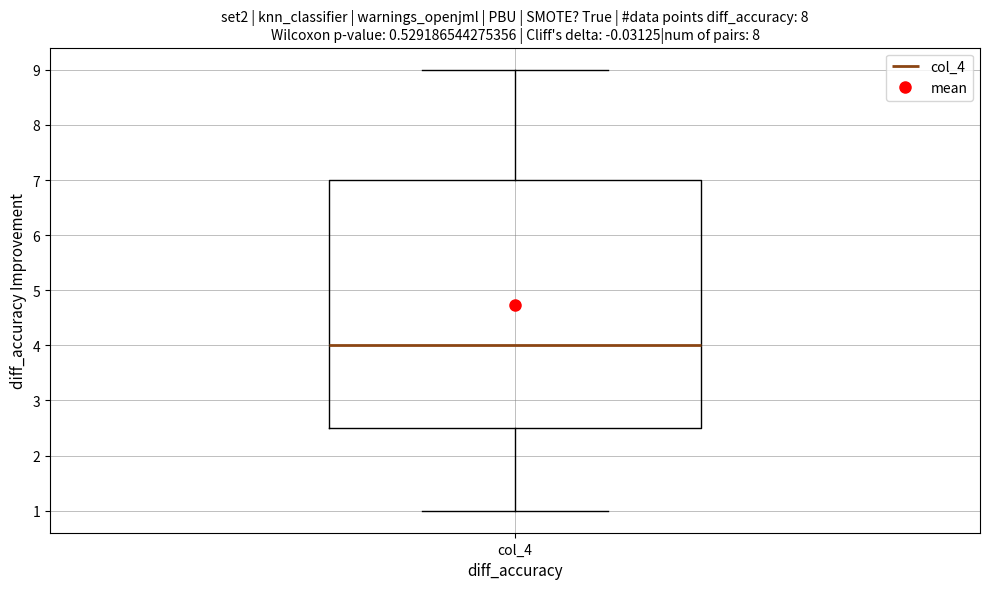

Transcribe this box plot: give where the median line is, the range the box spans, and where the two whiskers end, as read against the y-axis. The values are not printed on the chart, so give them approximately, as read against the axis.

median 4.0, box 2.5 to 7.0, whiskers 1.0 to 9.0